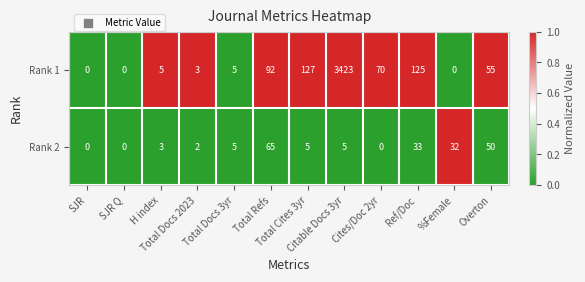

Count the number of categories in the chart.

12